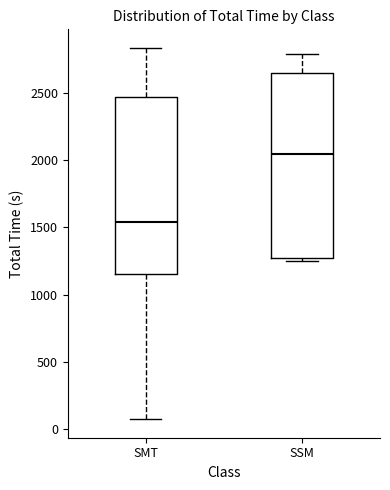

Where is the lower edge of the box for SSM on the y-axis? The values are not printed on the chart, so give them approximately, as read against the axis.

1300